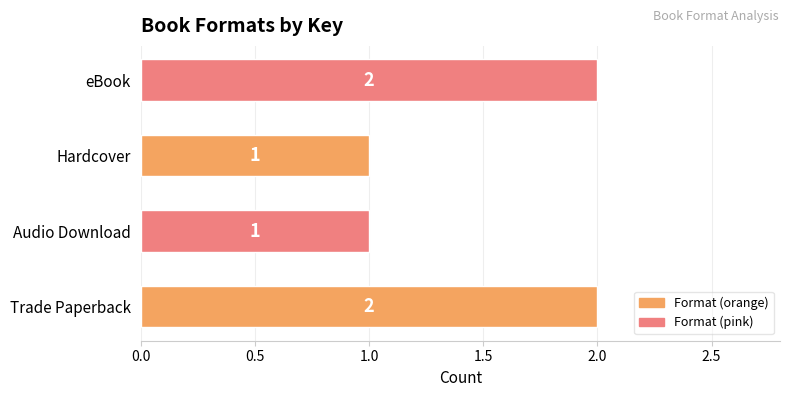

Count the values in the range 1 to 2.

4